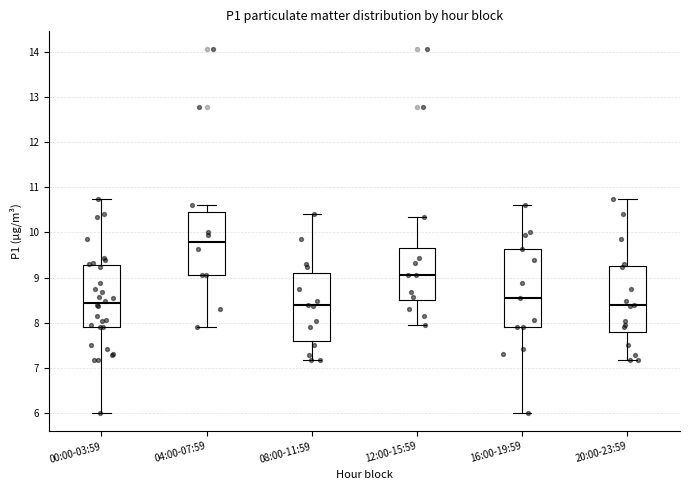

Comparing the boxes themselves (not the whiskers), which one is the tallest?

16:00-19:59